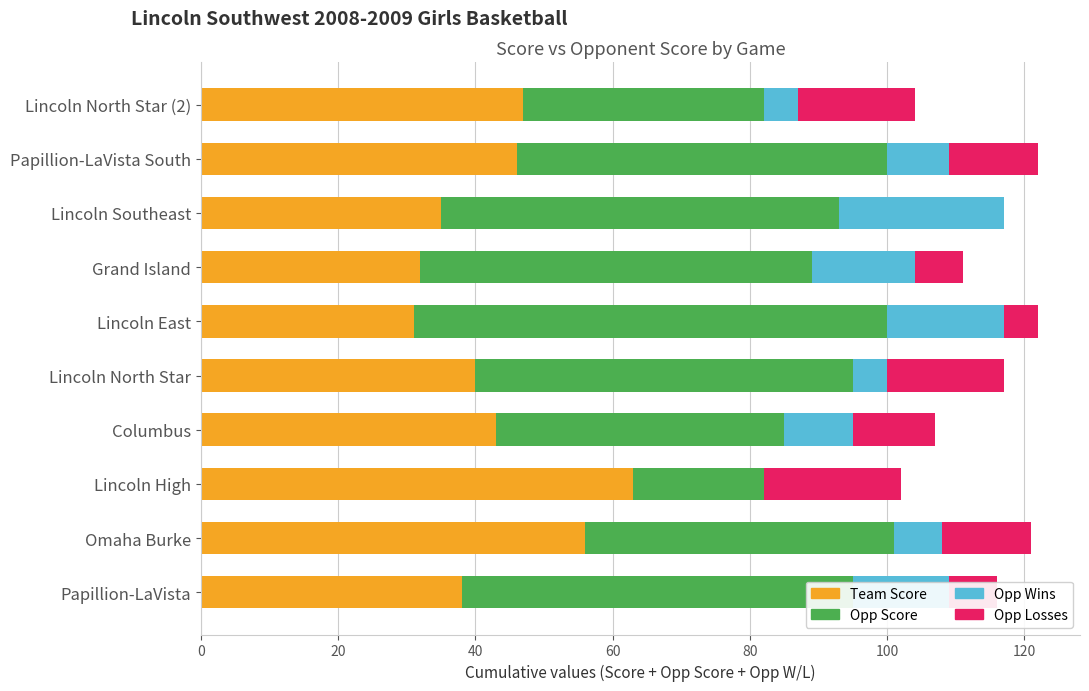

What is the sum of all Team Score values?

431